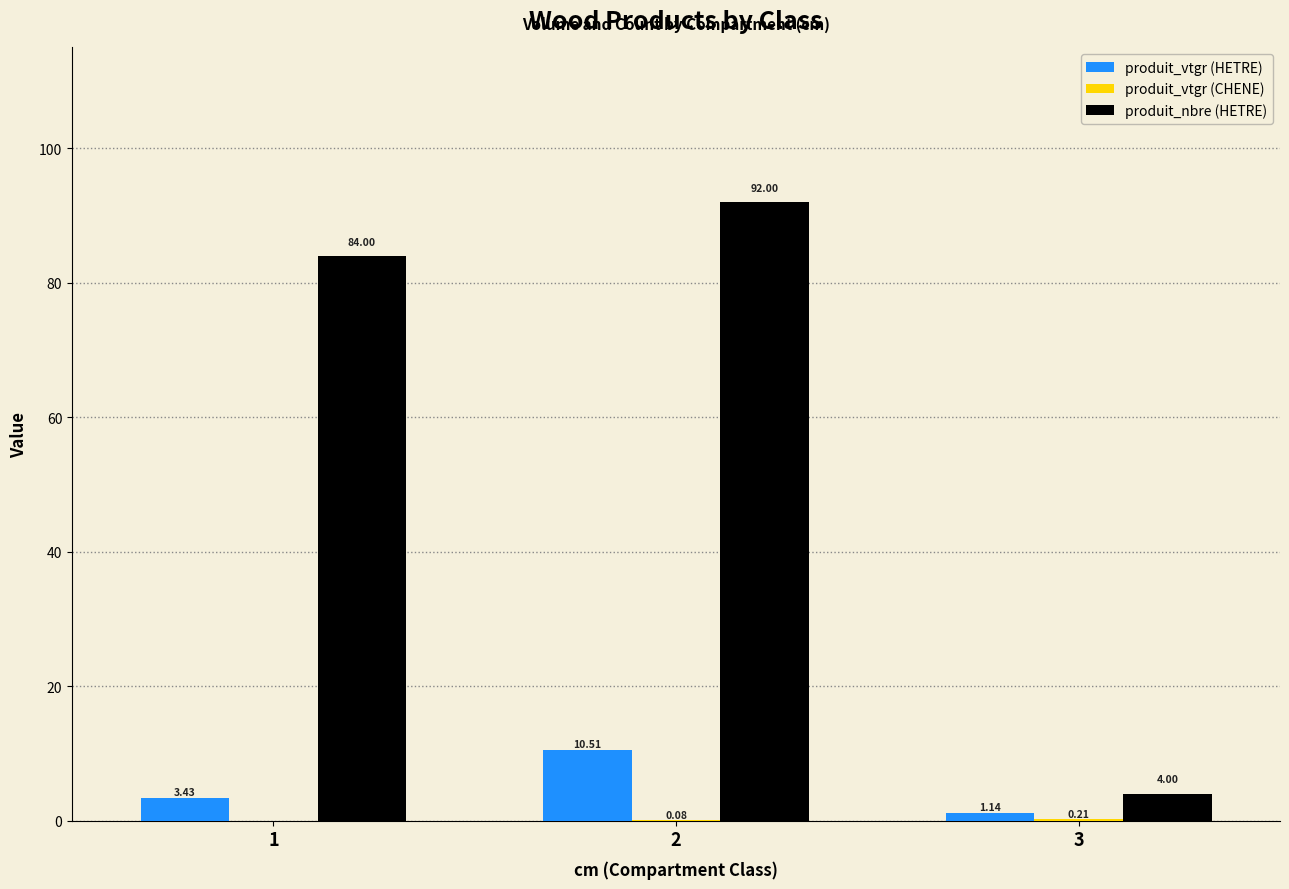

Which series has the largest total across all categories?

produit_nbre (HETRE)